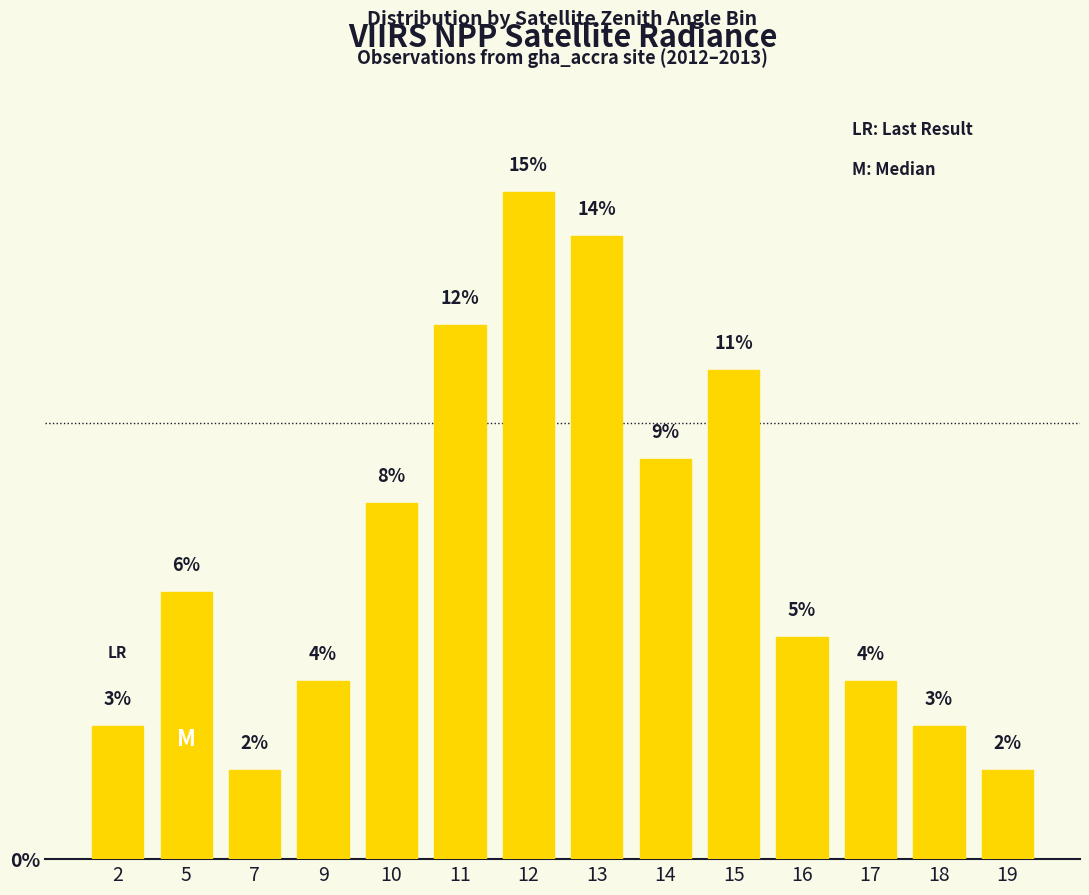

What is the sum of the values at 10 and 7?

10.2